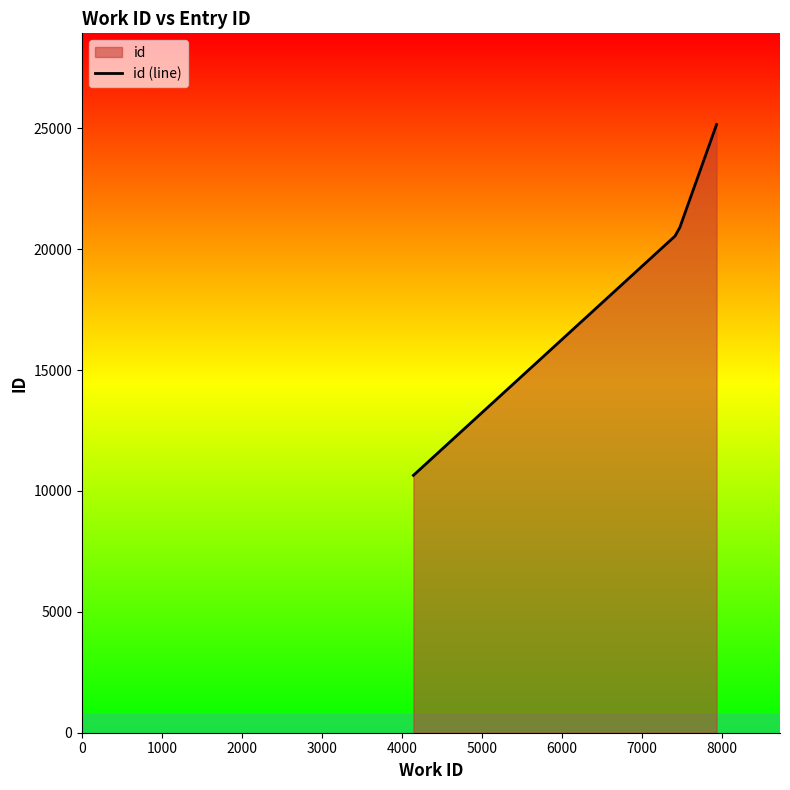

What is the difference between the maximum and second lowest values?

4612